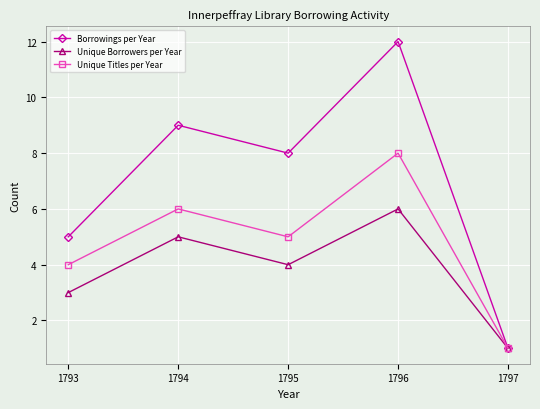

Reading left to right, what are all the values shown in this chart?

Borrowings per Year: 1793=5	1794=9	1795=8	1796=12	1797=1
Unique Borrowers per Year: 1793=3	1794=5	1795=4	1796=6	1797=1
Unique Titles per Year: 1793=4	1794=6	1795=5	1796=8	1797=1